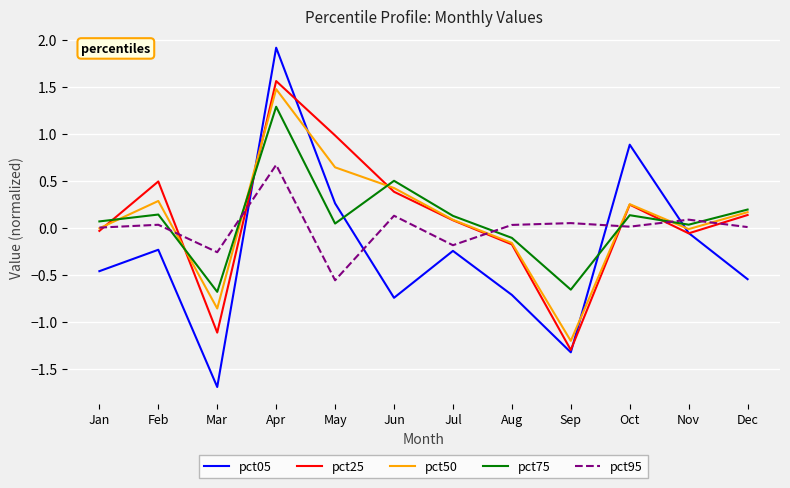

Is the value of pct25 at Oct greater than the value of pct75 at Mar?

Yes